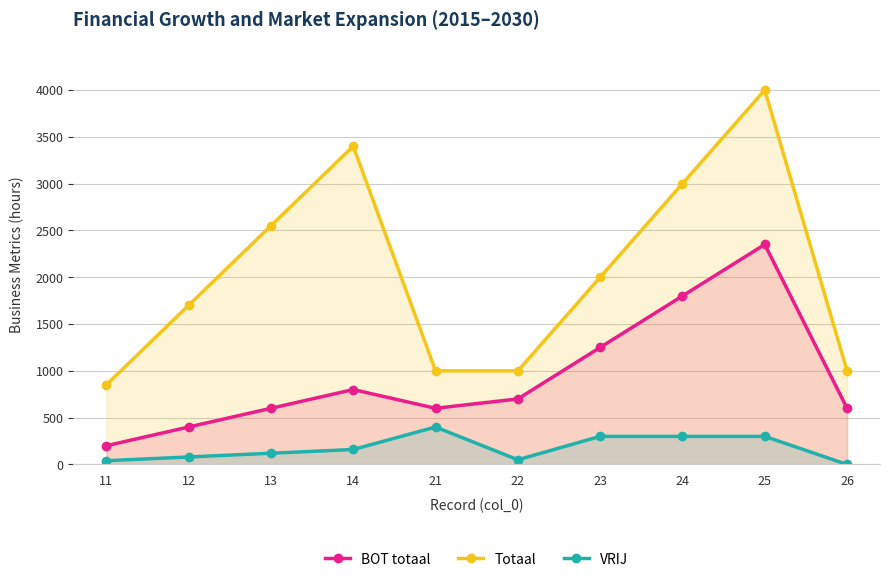

At which category does the chart reach its minimum across all series?

26